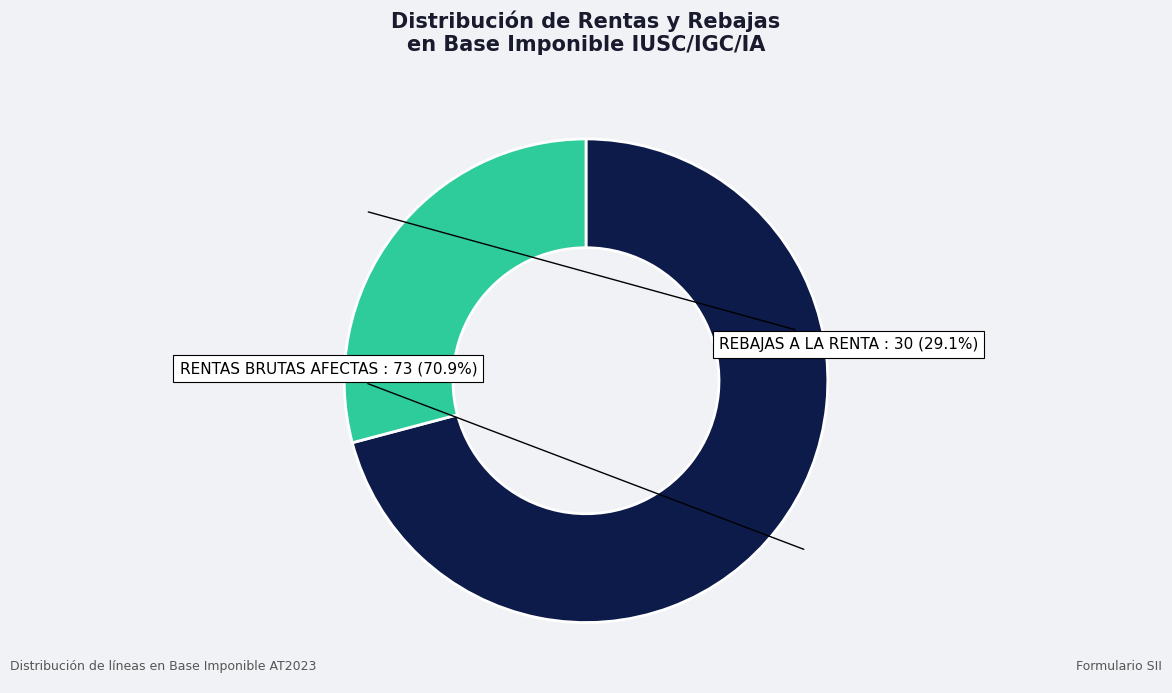

Does any single category account for the majority?

Yes